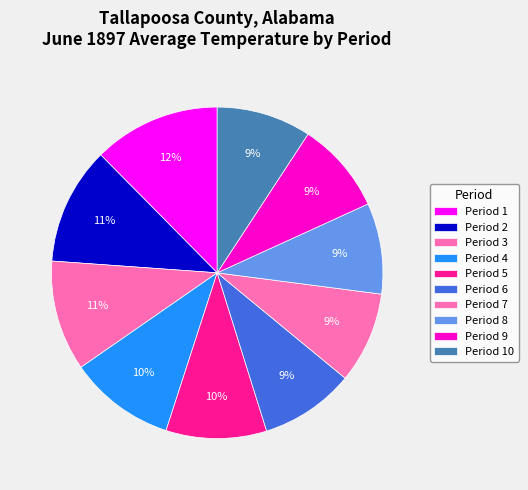

What percentage is NOT represented by Period 7?

91.1%